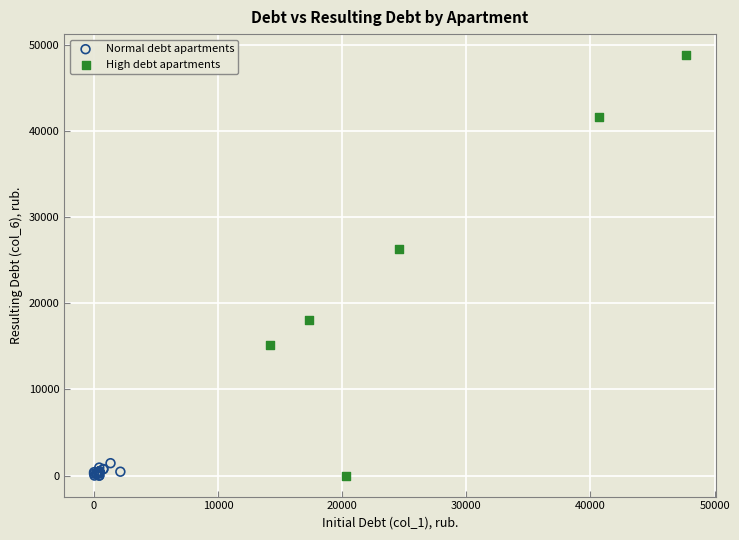

Which series reaches the maximum Y coordinate?

High debt apartments